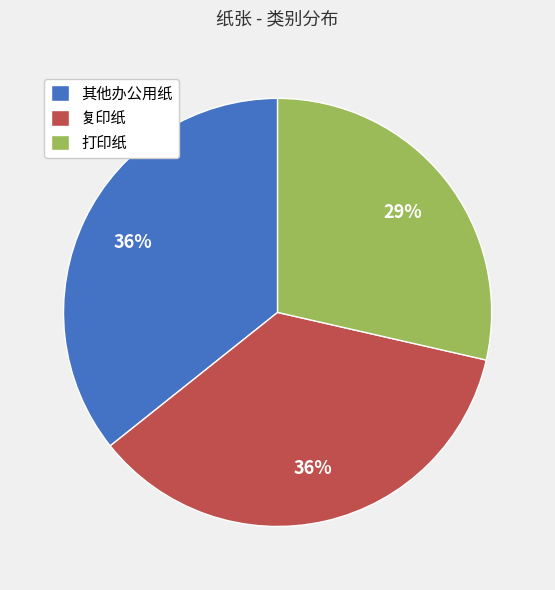

Which has a higher value, 打印纸 or 其他办公用纸?

其他办公用纸